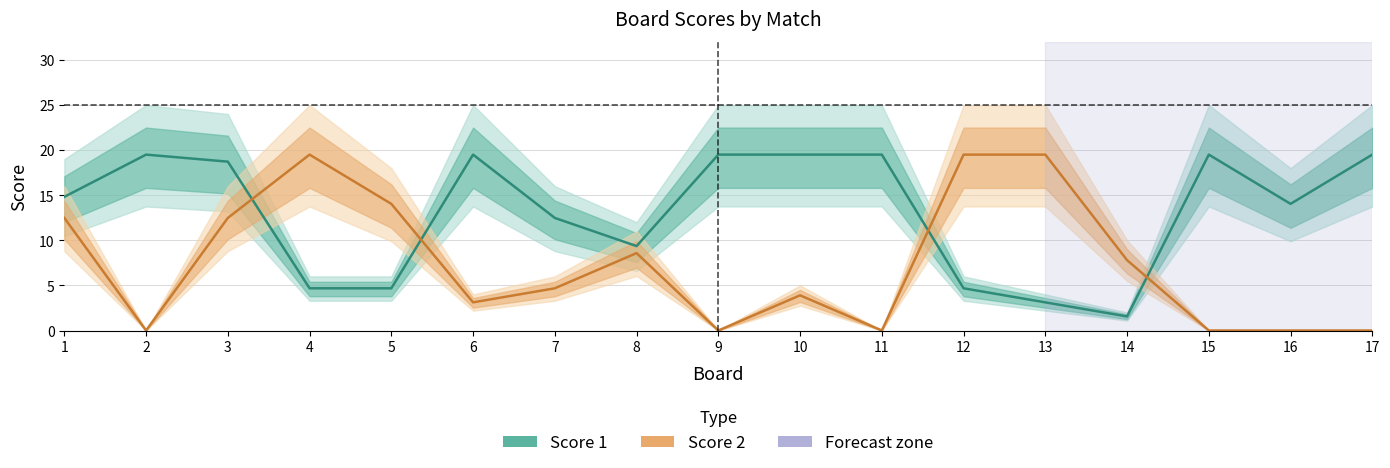

What is the maximum value shown in the chart?

19.5